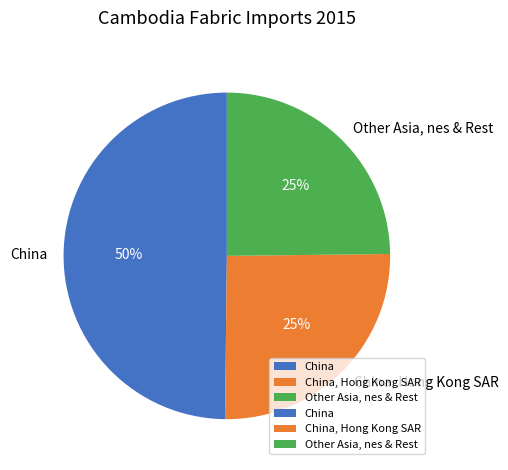

How many slices are in this pie chart?

3